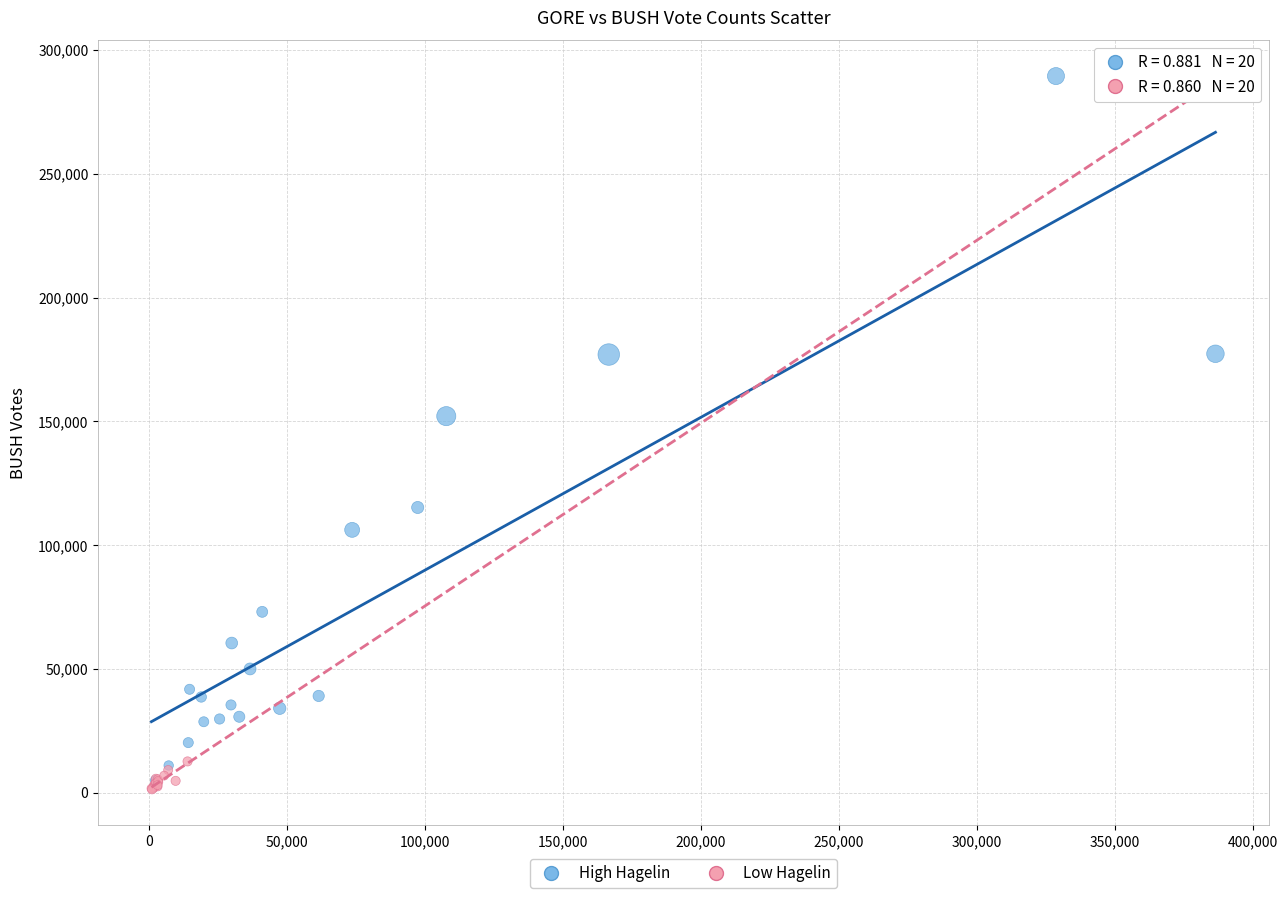

Which series has the widest spread of Y values?

High Hagelin